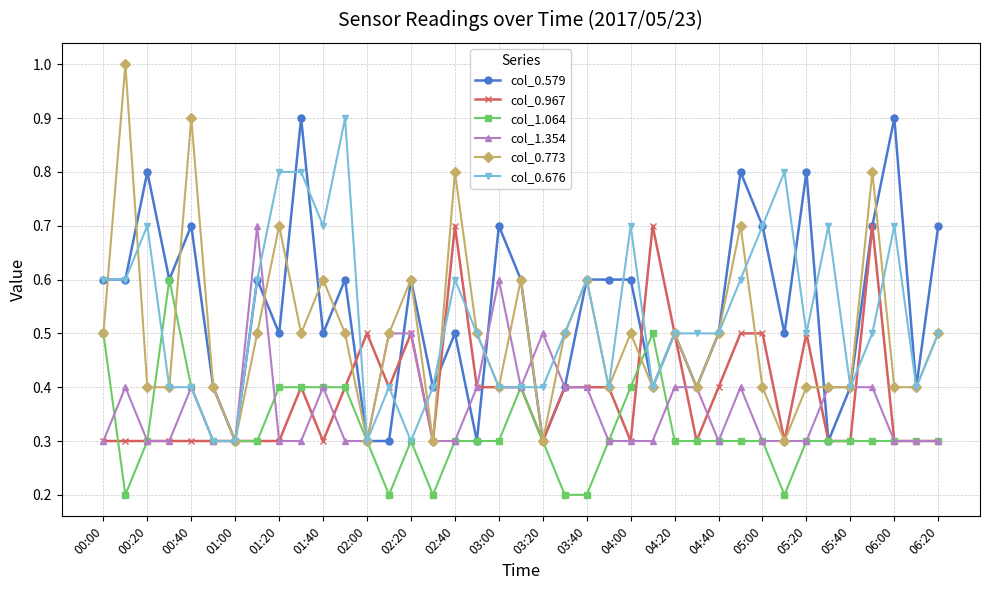

What is the value of the col_0.579 point at the 26th from the left?

0.4